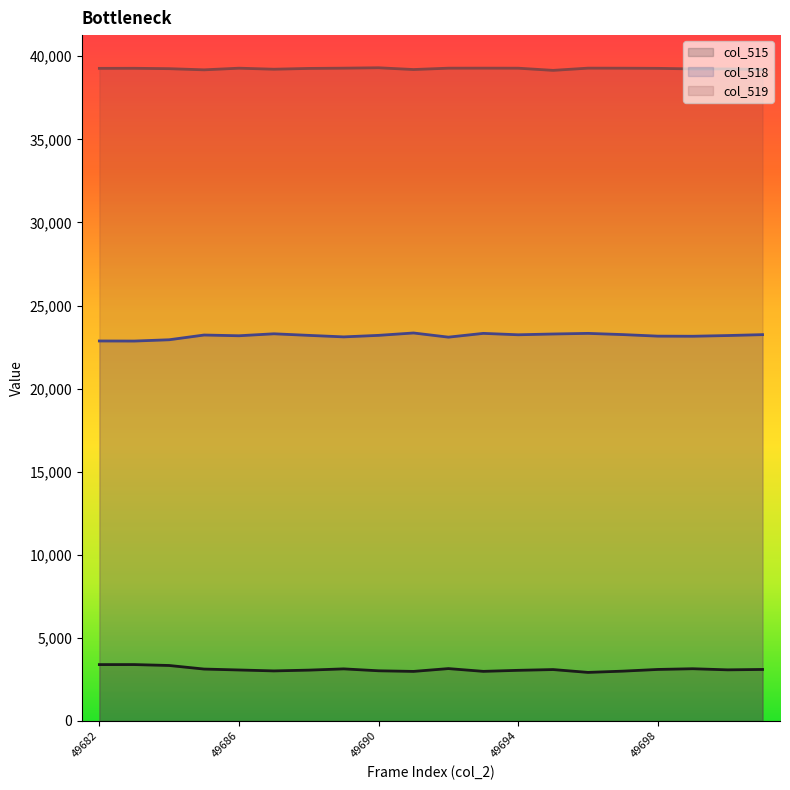

At 49690, list the series in order from largest to smallest.

col_519, col_518, col_515